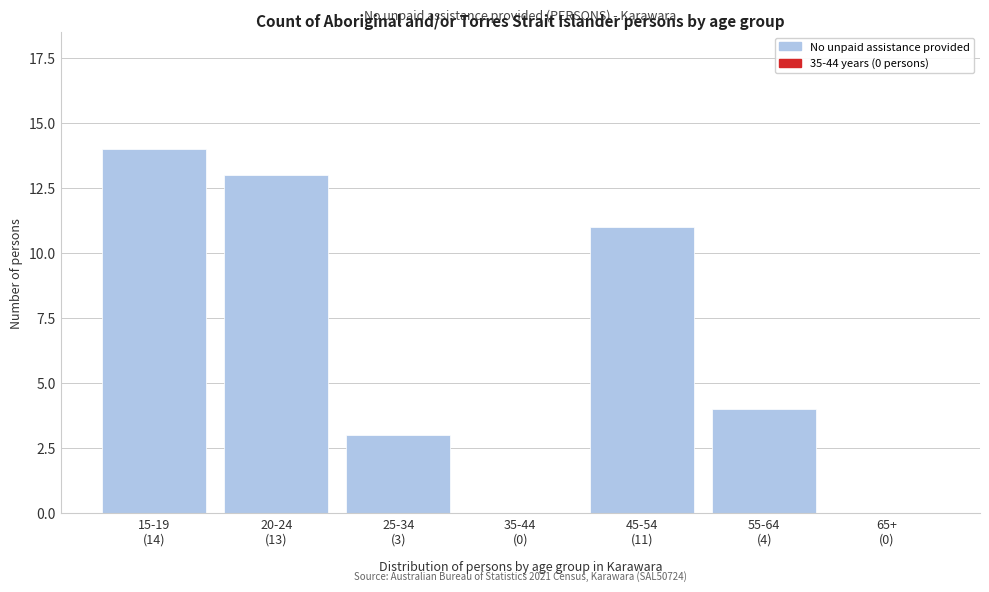

What is the greatest value displayed?

14